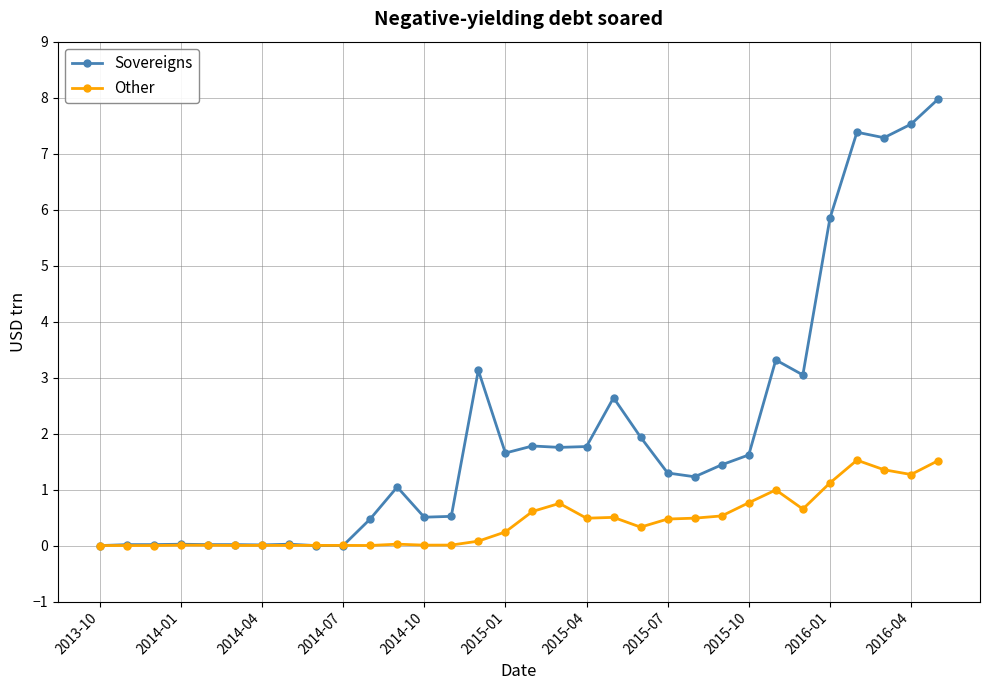

Which series has the largest range (max minus min)?

Sovereigns